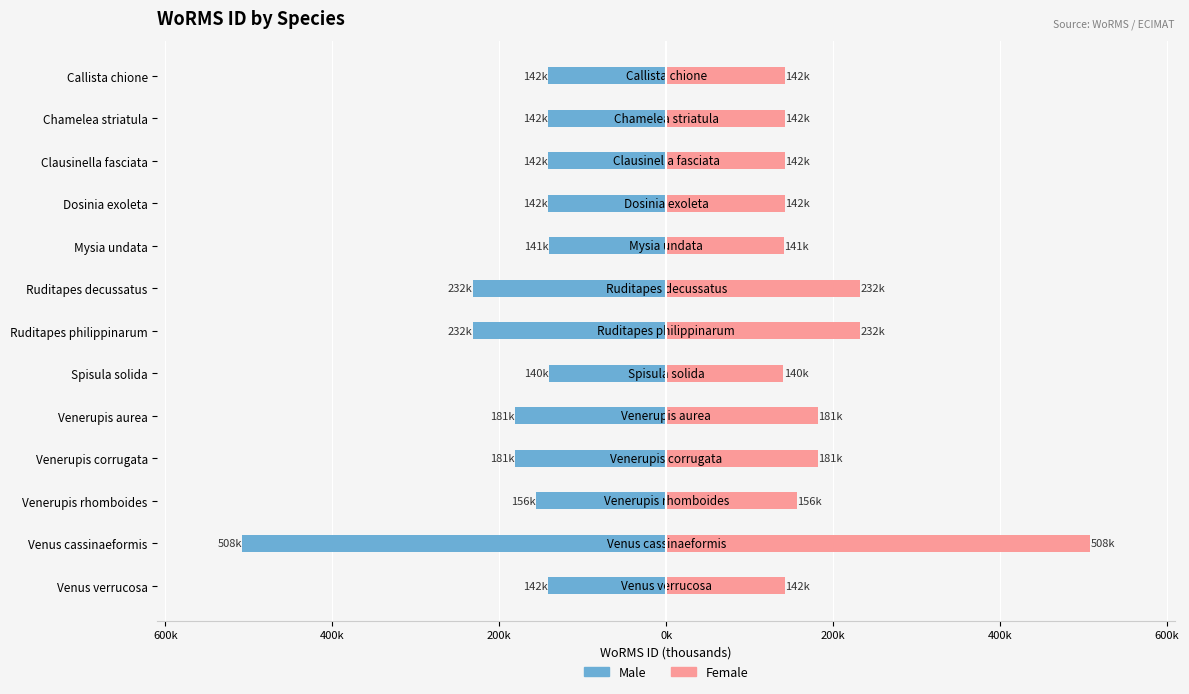

What is the highest value of the Male series?

-140.3